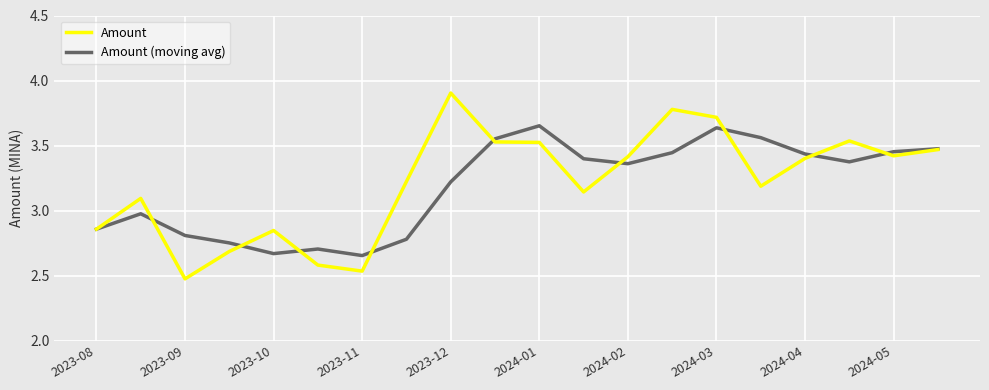

List the series in order of their peak value, lowest first.

Amount (moving avg), Amount